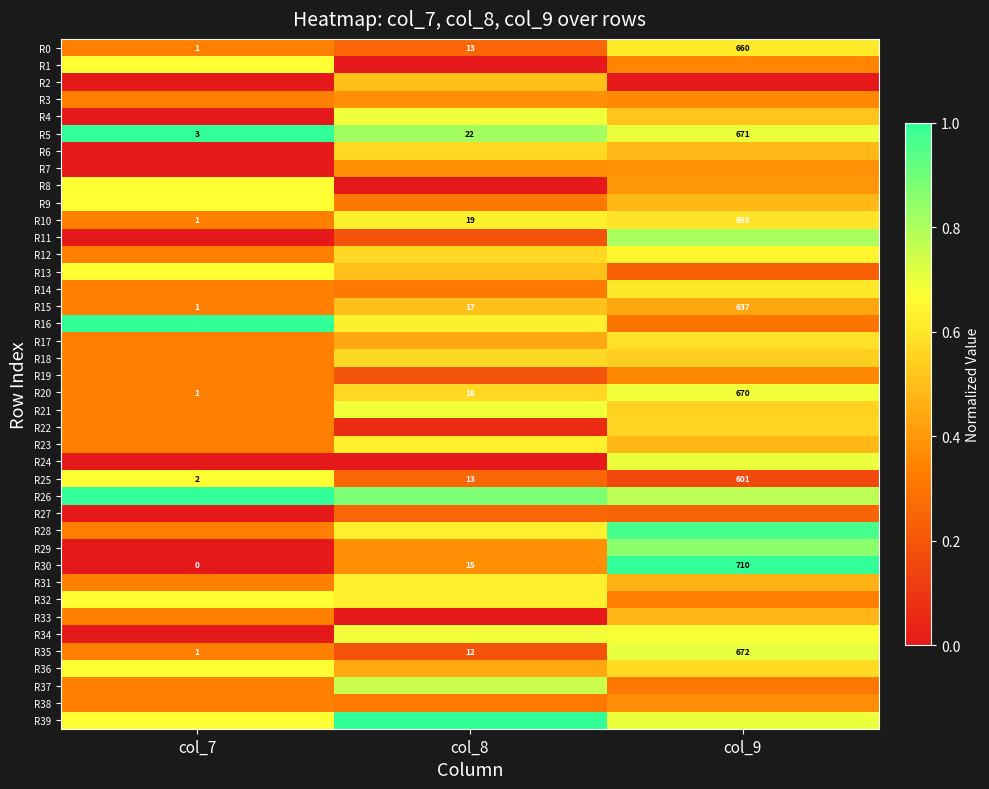

Which series changed the most between col_8 and col_9?

R24